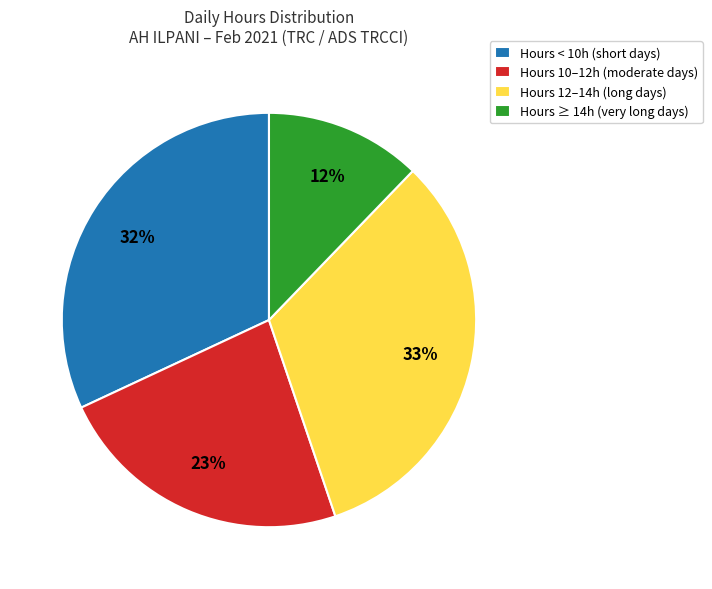

Is the sum of Hours < 10h (short days) and Hours 10–12h (moderate days) greater than half?

Yes